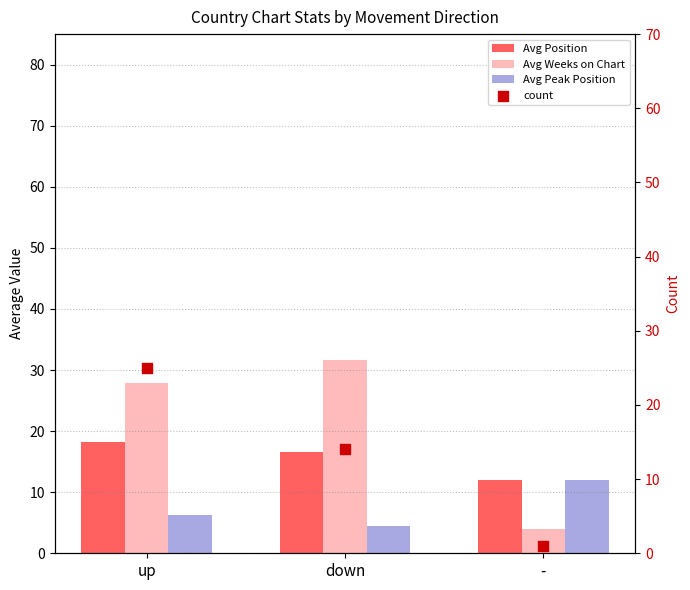

What is the total value across all series at -?

29.0